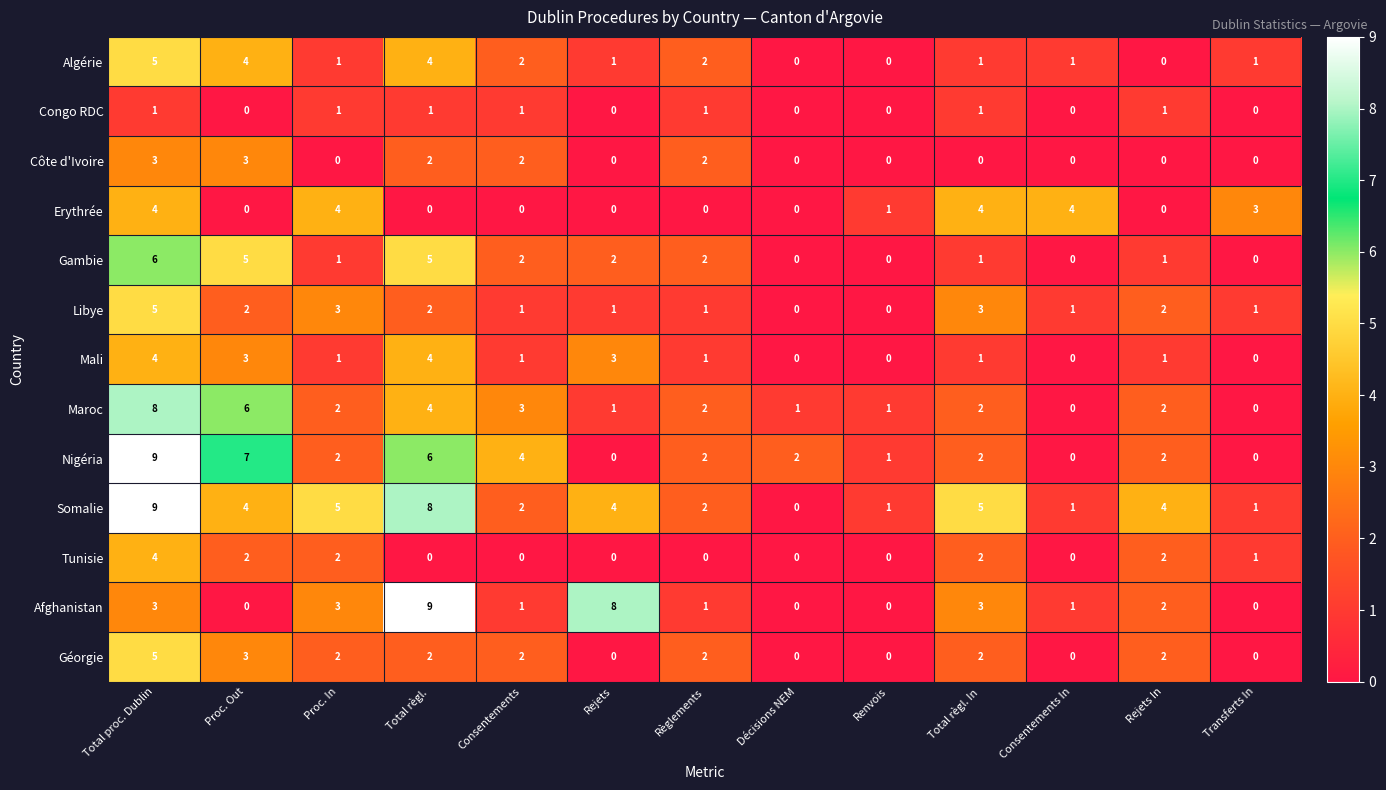

Between Proc. In and Consentements In, which series saw the biggest shift?

Somalie